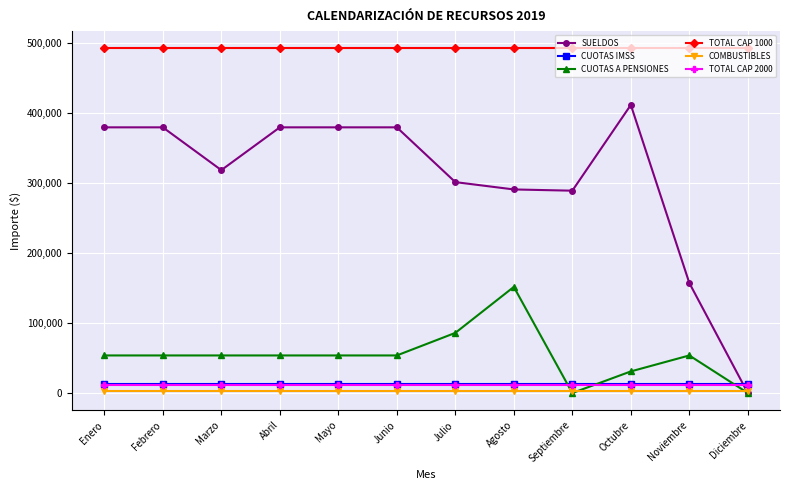

True or false: TOTAL CAP 1000 and COMBUSTIBLES cross at least once.

False